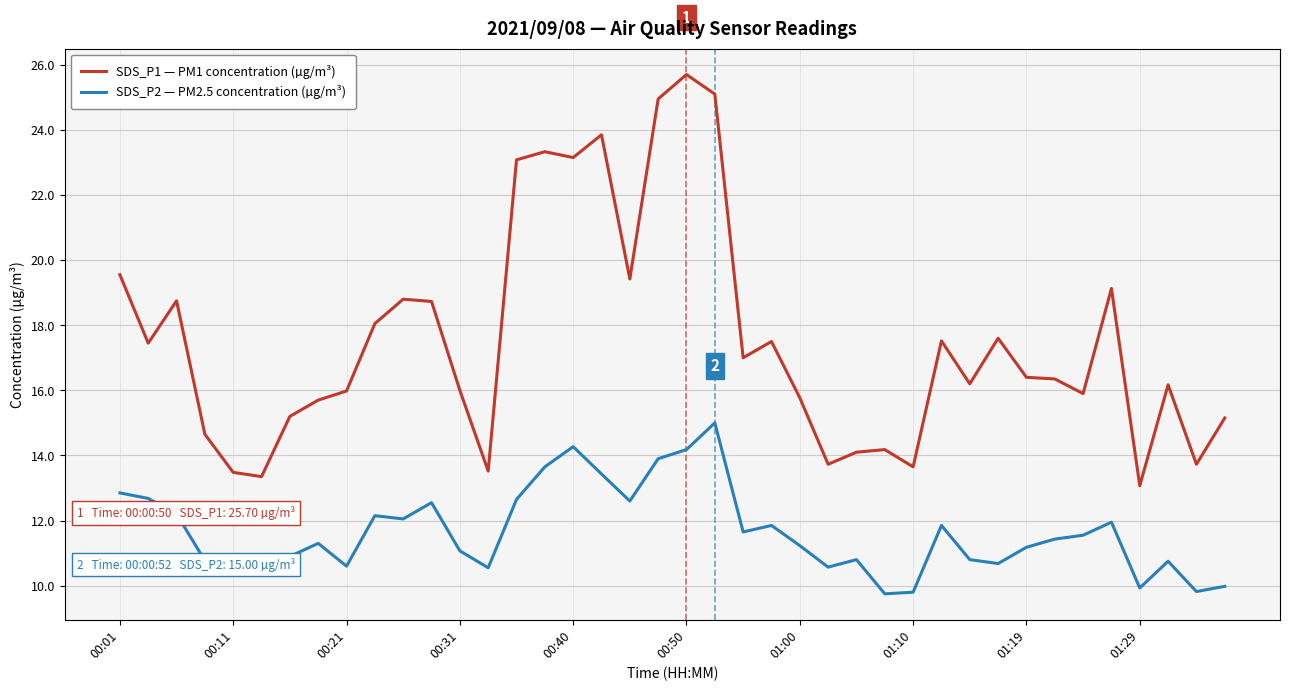

What is the maximum value for SDS_P1 — PM1 concentration (µg/m³)?

25.7